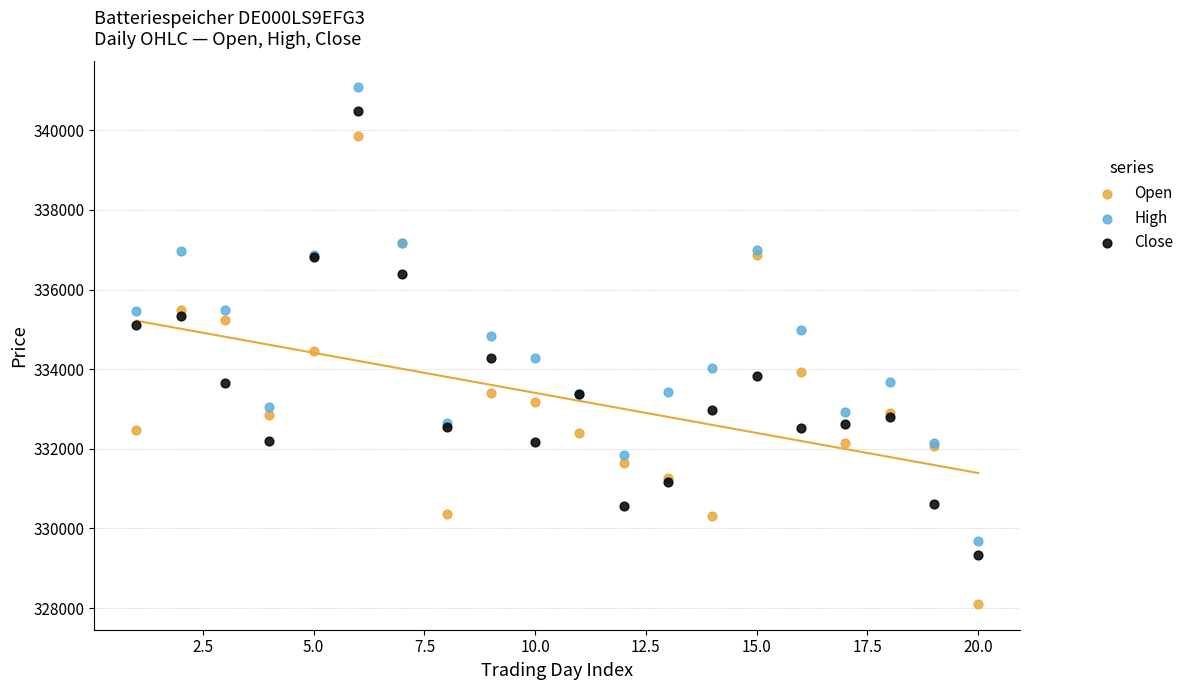

What are all the series names shown in the legend?

Open, High, Close